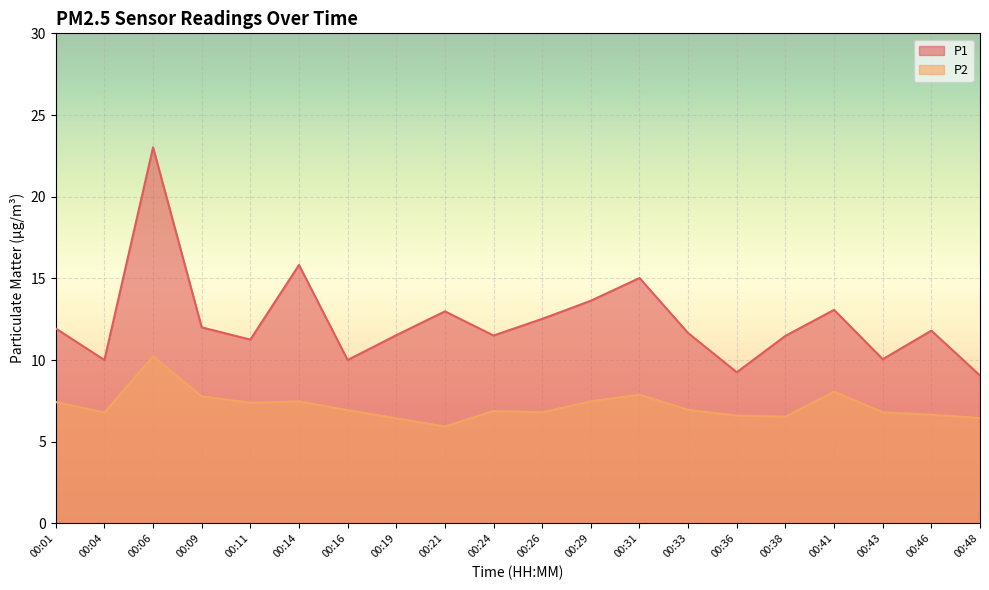

Reading right to left, what are all the values shown in this chart?

P1: 00:48=9.1	00:46=11.8	00:43=10.1	00:41=13.1	00:38=11.5	00:36=9.2	00:33=11.7	00:31=15.0	00:29=13.6	00:26=12.5	00:24=11.5	00:21=13.0	00:19=11.5	00:16=10.0	00:14=15.8	00:11=11.2	00:09=12.0	00:06=23.0	00:04=10.0	00:01=11.9
P2: 00:48=6.5	00:46=6.7	00:43=6.8	00:41=8.1	00:38=6.5	00:36=6.6	00:33=7.0	00:31=7.9	00:29=7.5	00:26=6.8	00:24=6.9	00:21=5.9	00:19=6.4	00:16=6.9	00:14=7.5	00:11=7.4	00:09=7.8	00:06=10.2	00:04=6.8	00:01=7.4